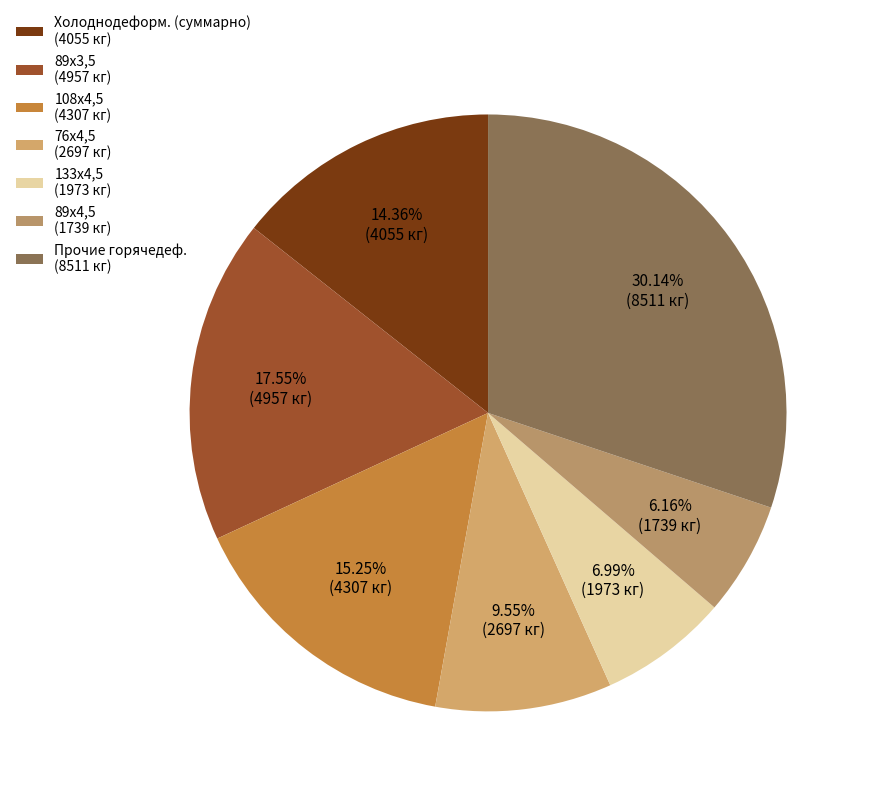

Count the number of slices in the pie.

7